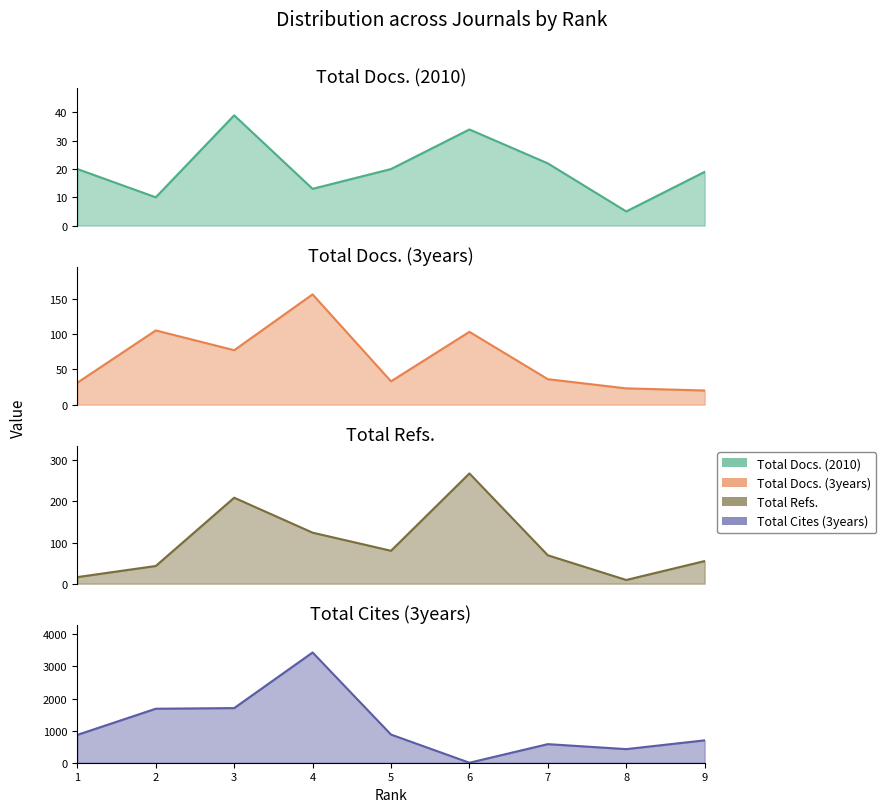

At which category does Total Cites (3years) line reach its first local peak?

4